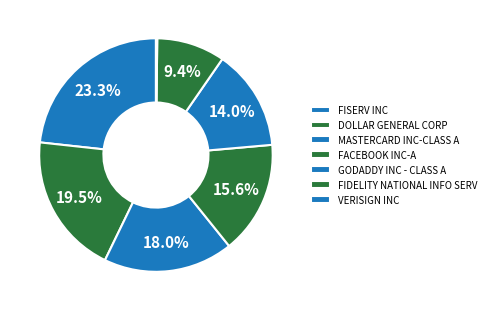

To the nearest percent, what portion does GODADDY INC - CLASS A represent?

14%